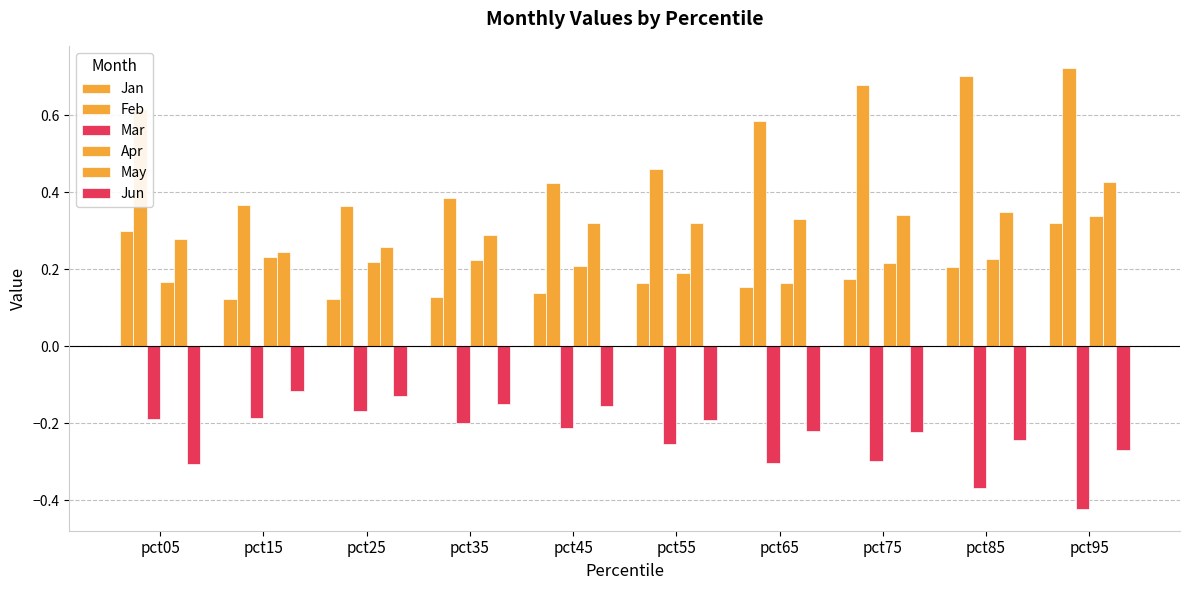

What is the difference between the maximum and minimum values in the Apr series?

0.2